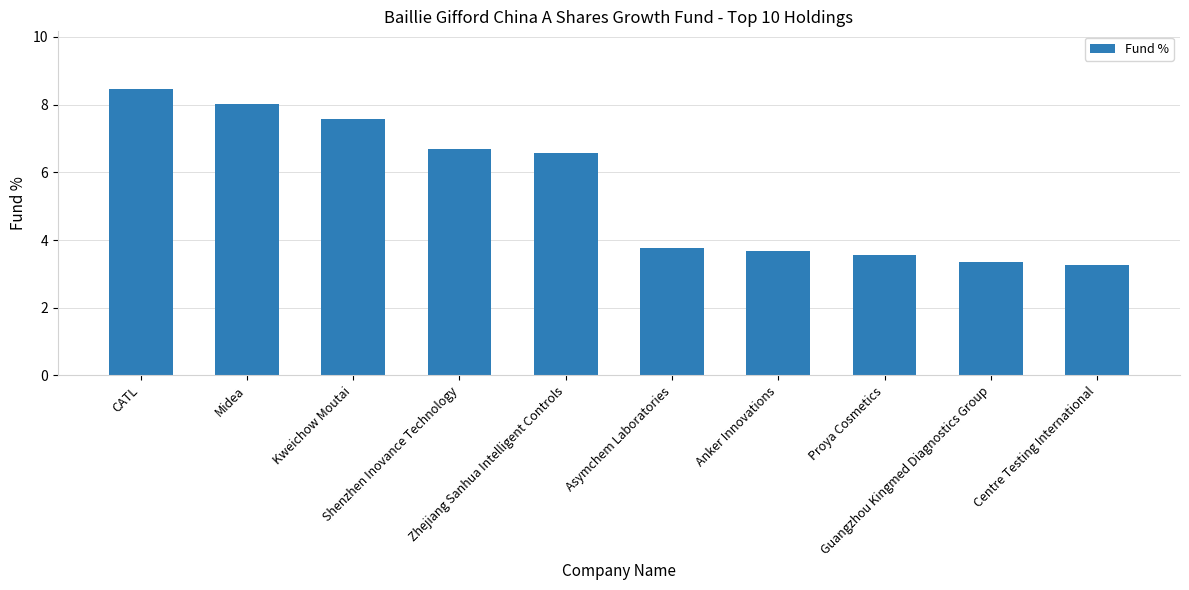

What is the average value?

5.5